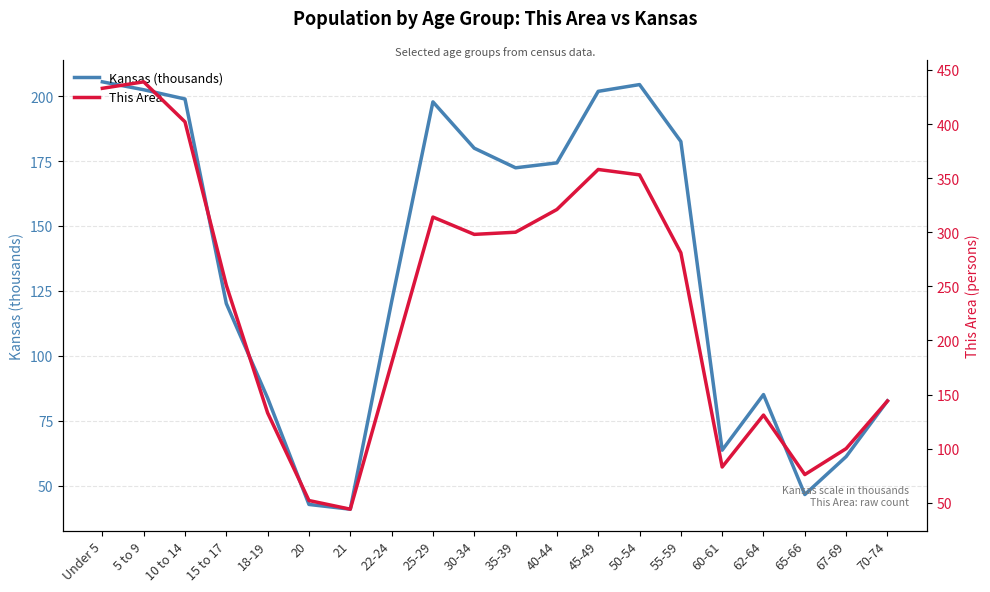

What is the label of the 16th point from the left?

60-61